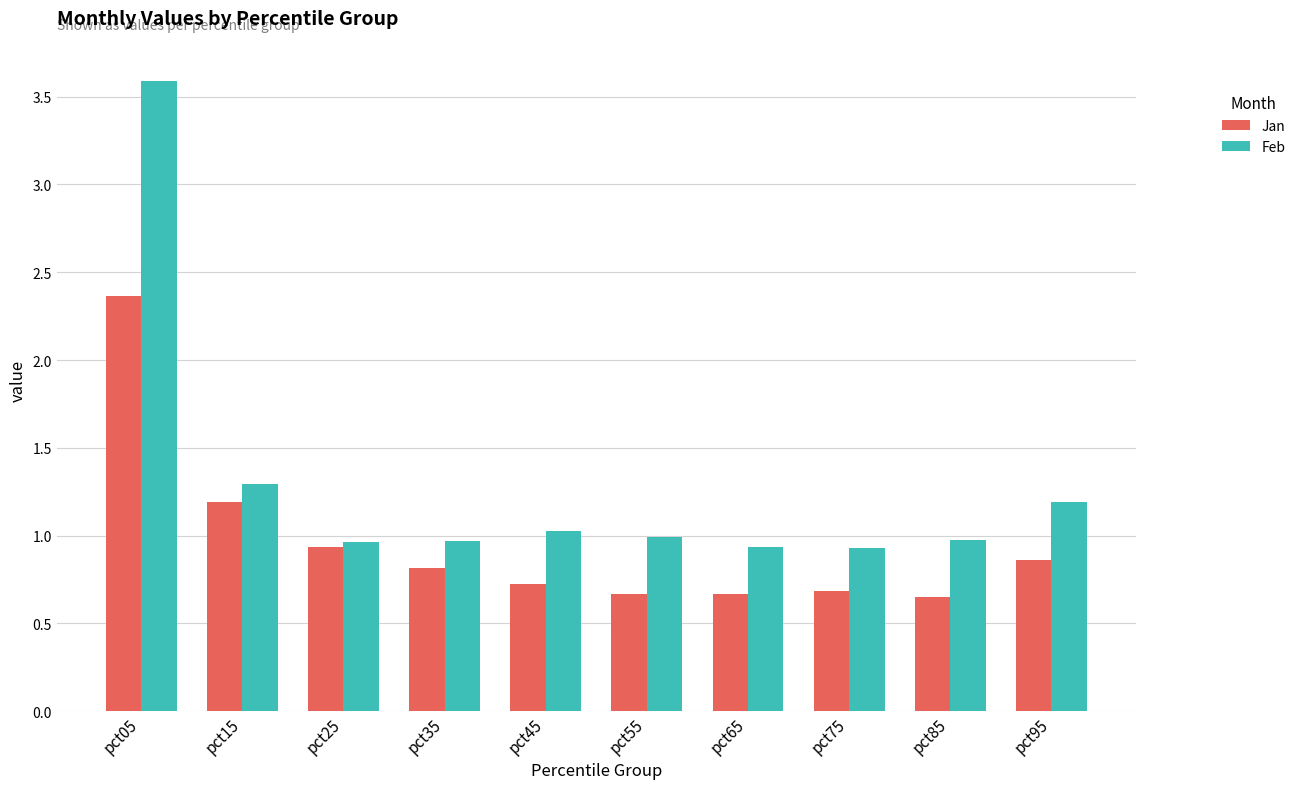

Rank the series by their average value, from highest to lowest.

Feb, Jan